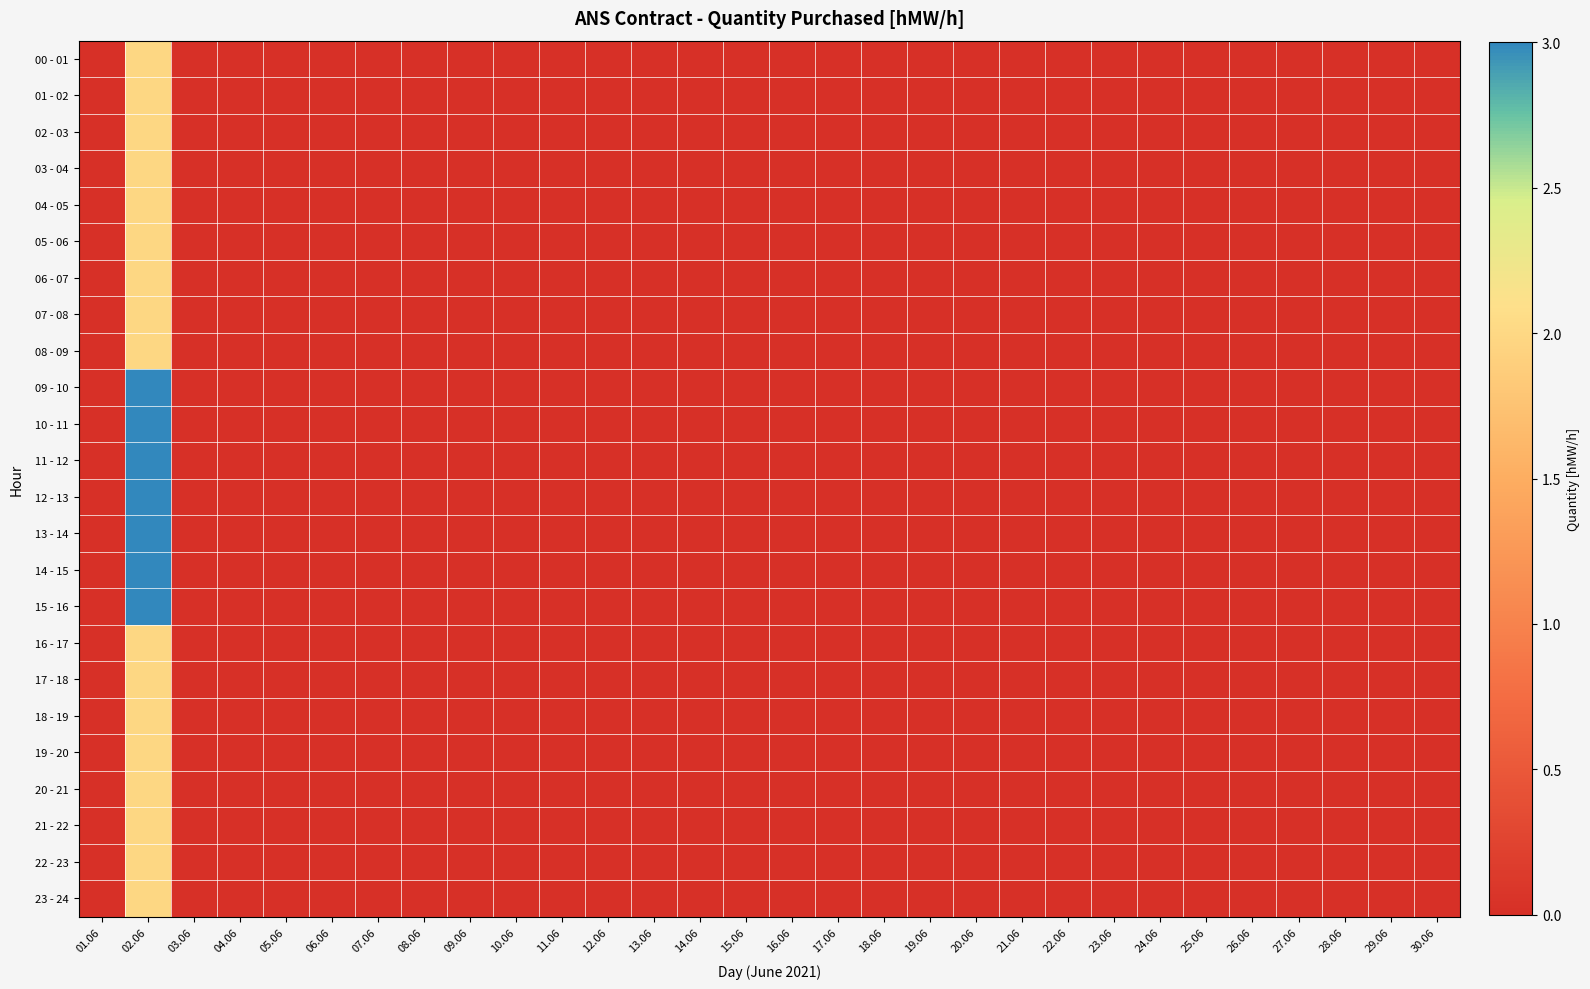

Between 07.06 and 29.06, which series saw the biggest shift?

00 - 01